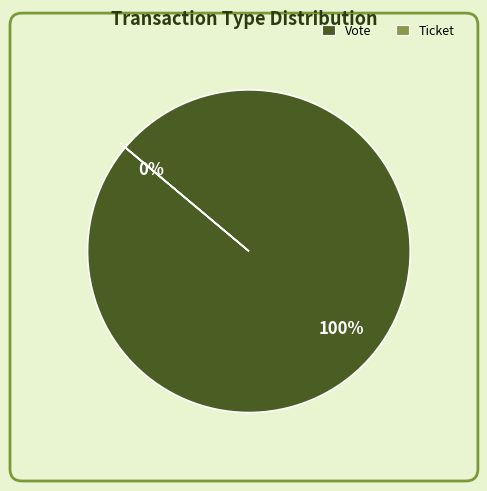

To the nearest percent, what is the difference between the largest and smallest slice percentages?

100%